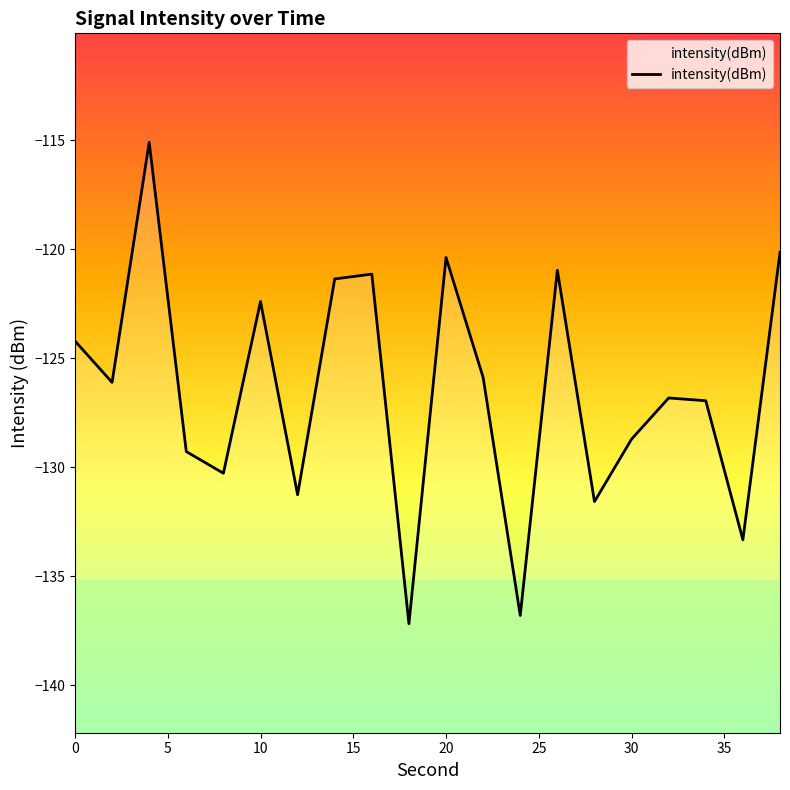

Where is the data nearest to the value -126?

2